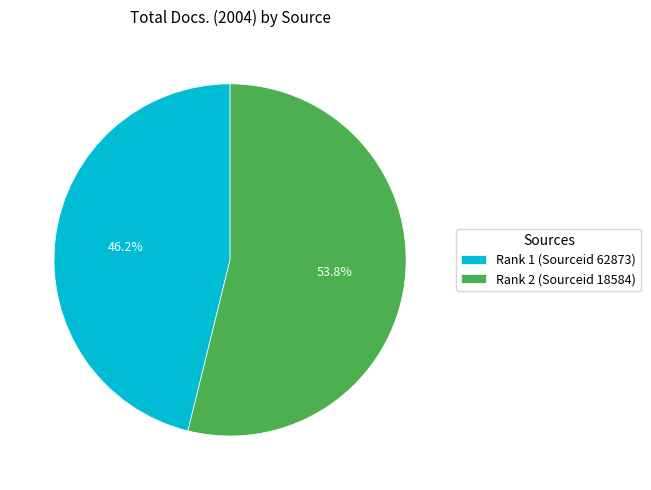

What percentage is the Rank 1 (Sourceid 62873) slice, to the nearest percent?

46%